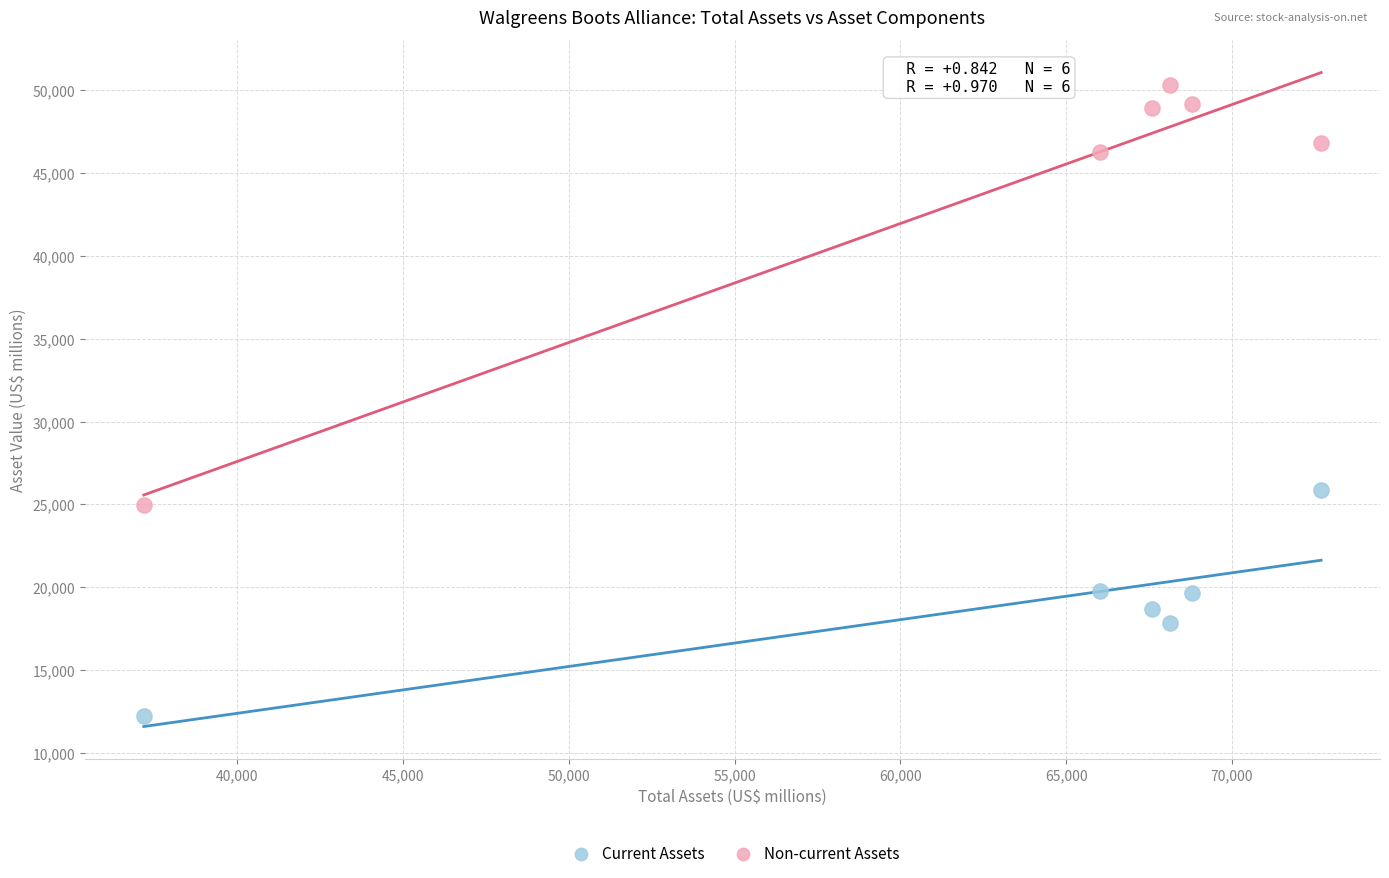

Which series reaches the maximum Y coordinate?

Non-current Assets